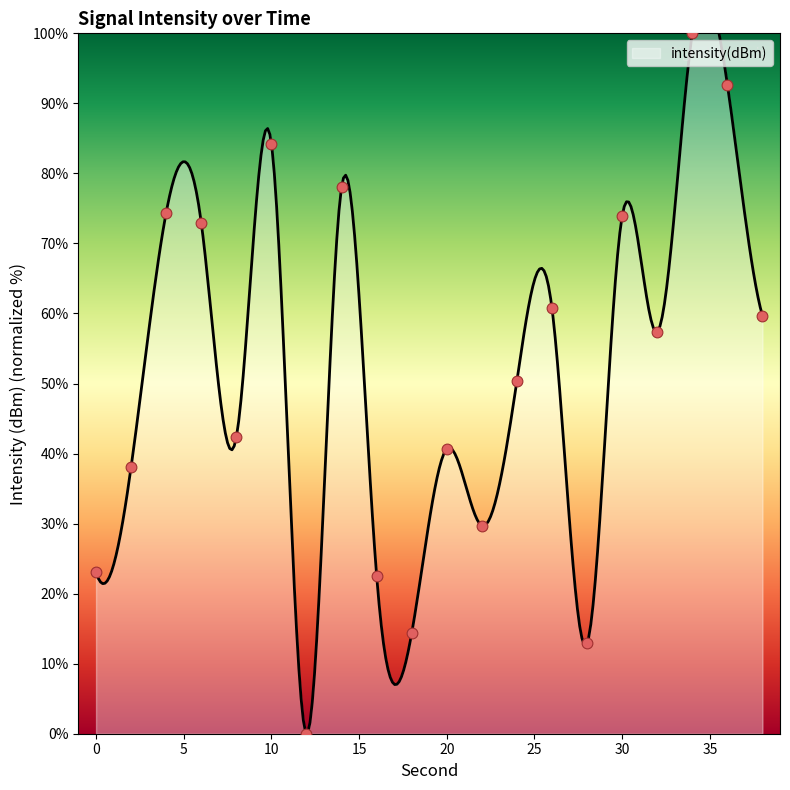

What is the change in value from 0 to 8?

+19.3